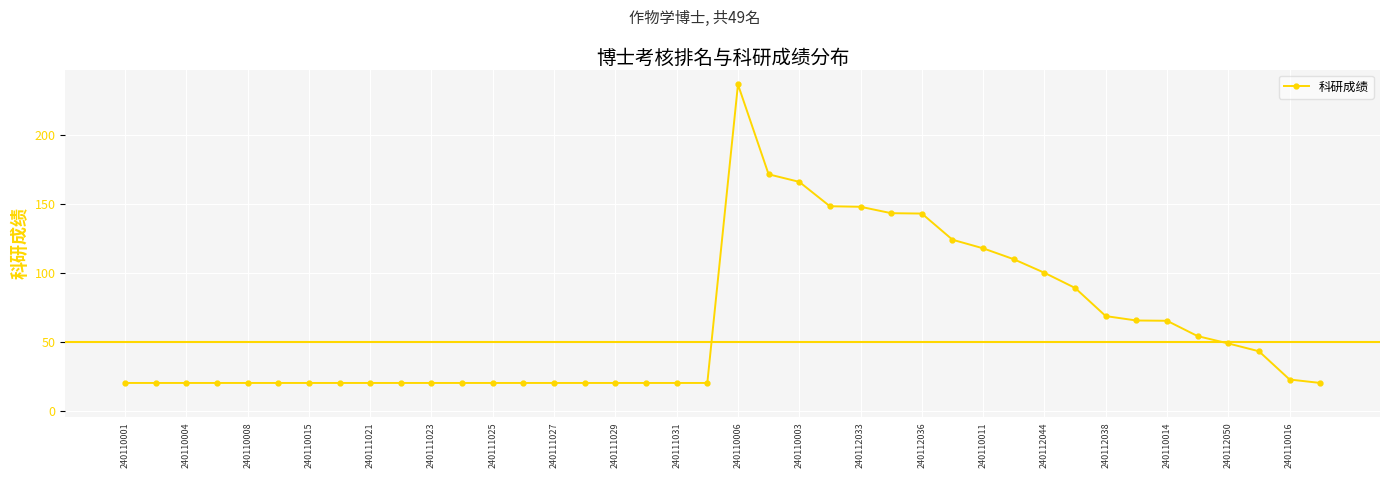

What is the difference between the maximum and second lowest values?

216.7